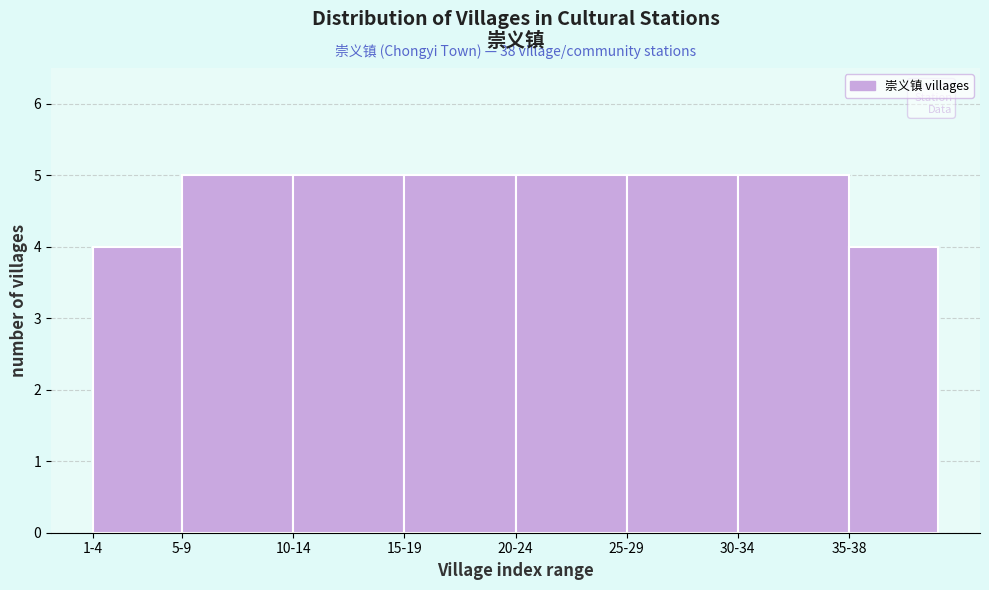

Reading left to right, transcribe all the data shown in this chart.

4	5	5	5	5	5	5	4